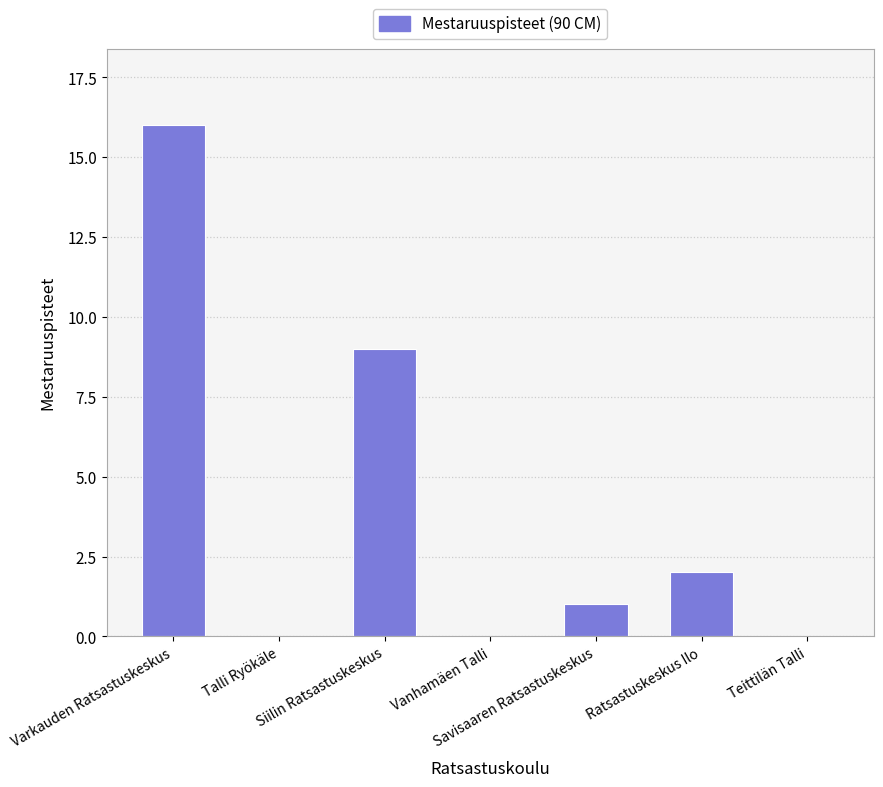

What is the change in value from Siilin Ratsastuskeskus to Savisaaren Ratsastuskeskus?

-8